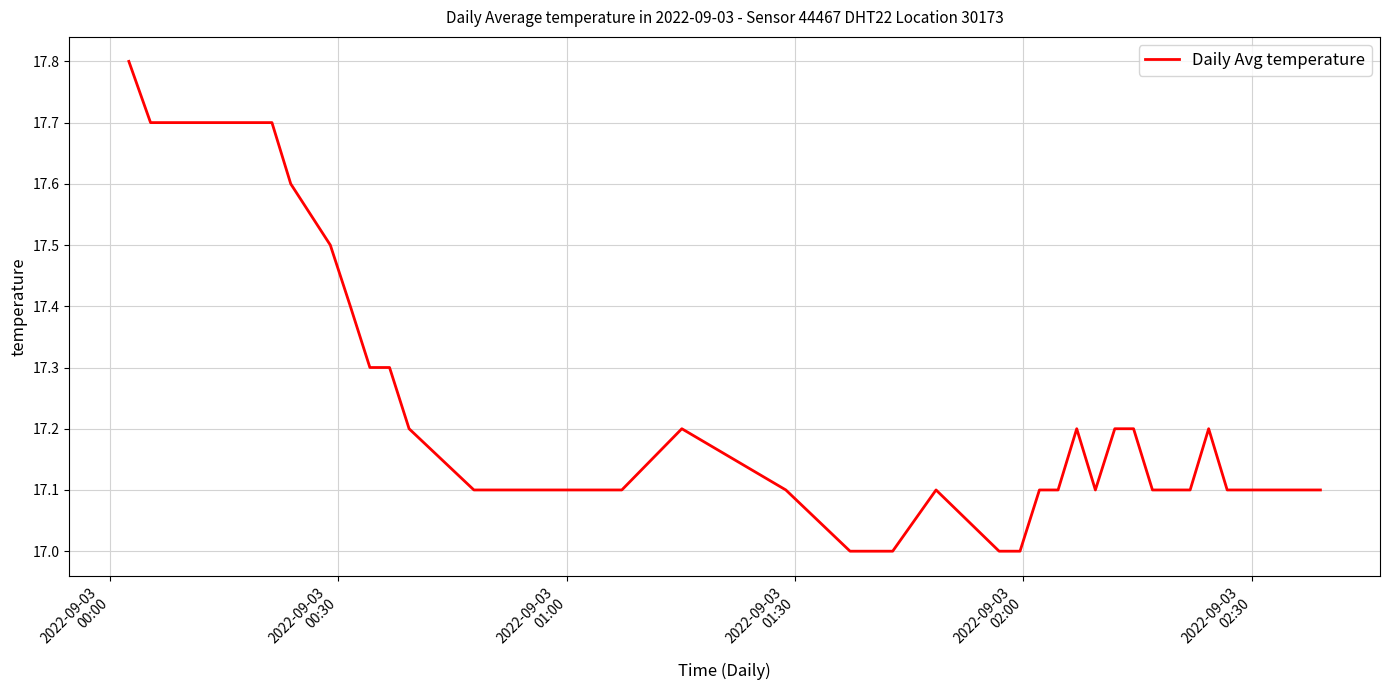

What is the smallest value displayed?

17.0